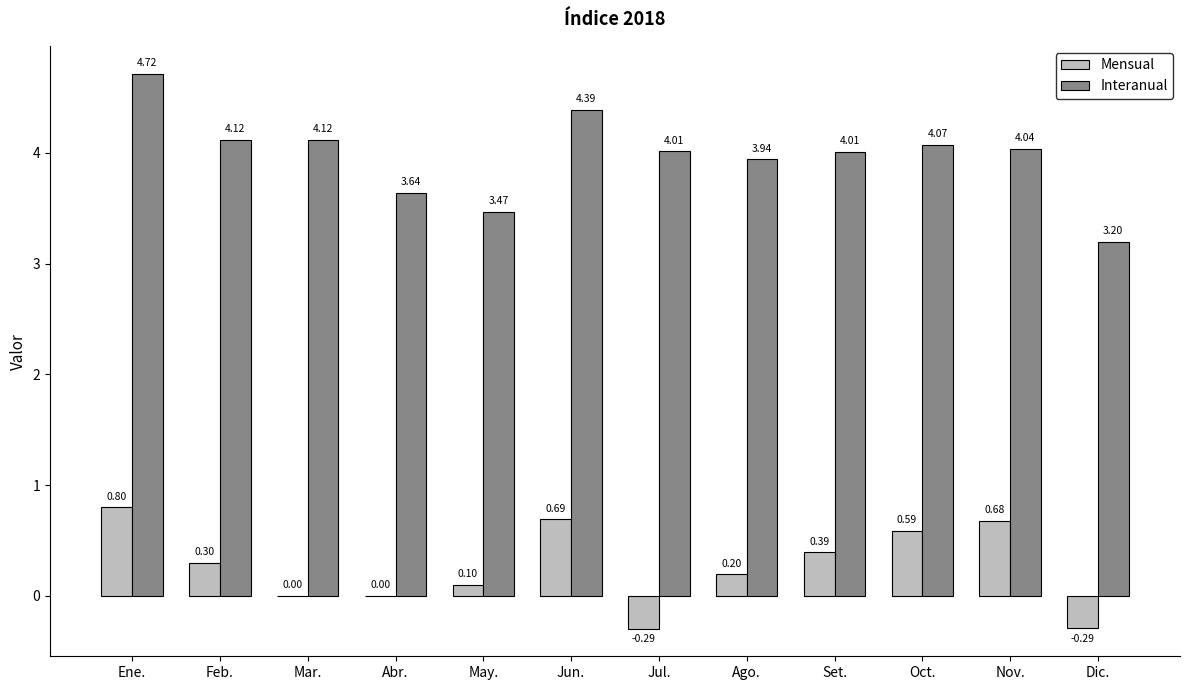

True or false: Mensual has a value of 0.1 at Feb..

False